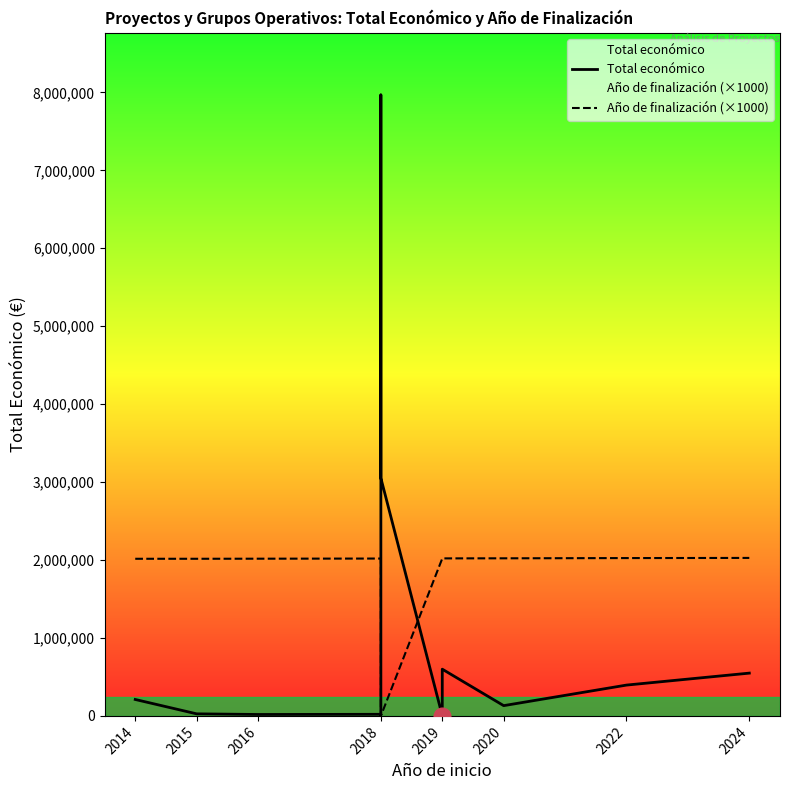

Reading right to left, transcribe all the data shown in this chart.

Total económico: 548889	395340	131658	599605	308500	2450	3051573	7967413	15827	20412	18169	26442	210755
Año de finalización (×1000): 2027000	2025000	2022000	2021000	2021000	2020000	0	0	2019000	2019000	2017000	2016000	2016000